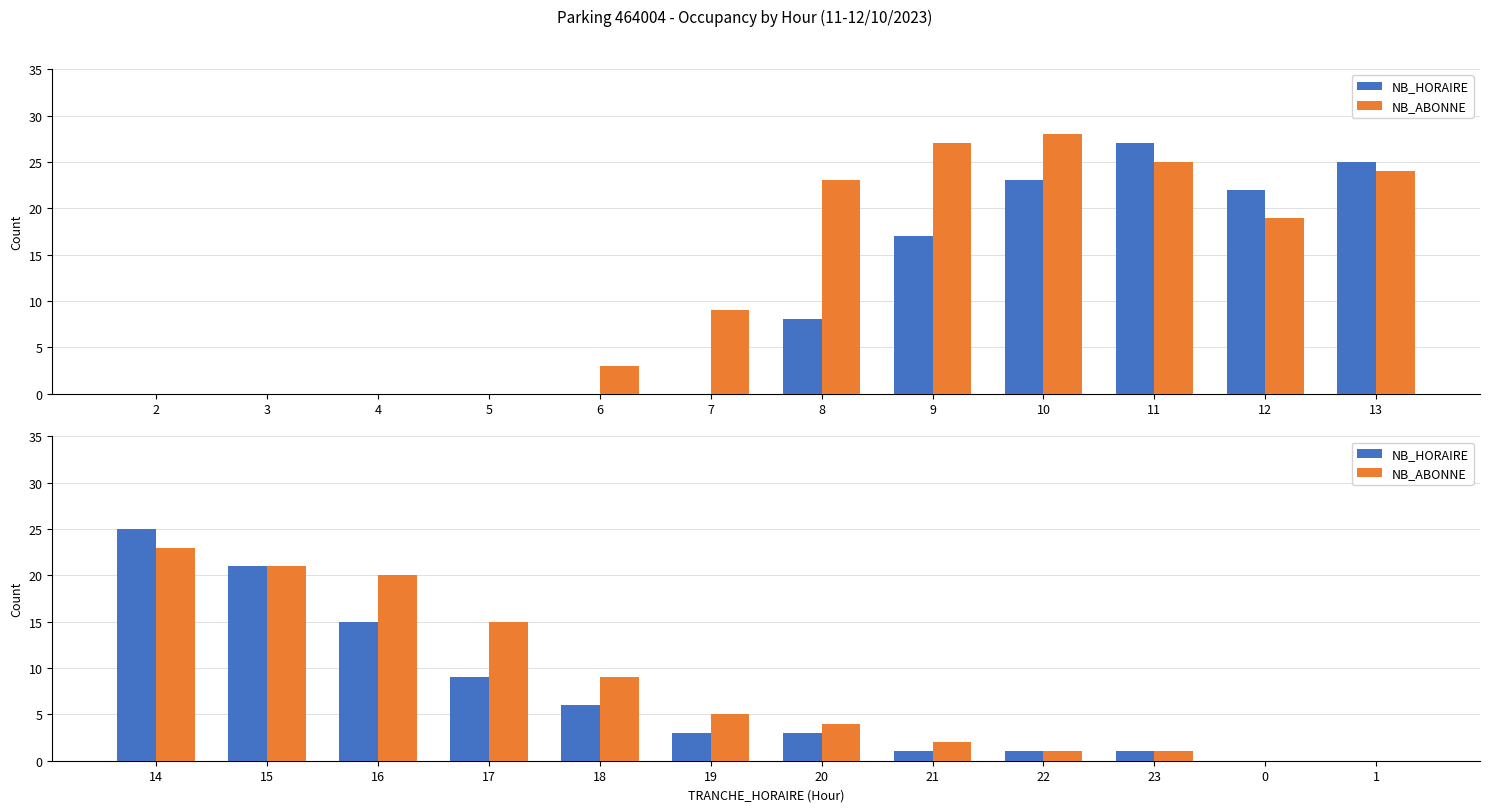

Rank the series at 21 from lowest to highest value.

NB_HORAIRE, NB_ABONNE